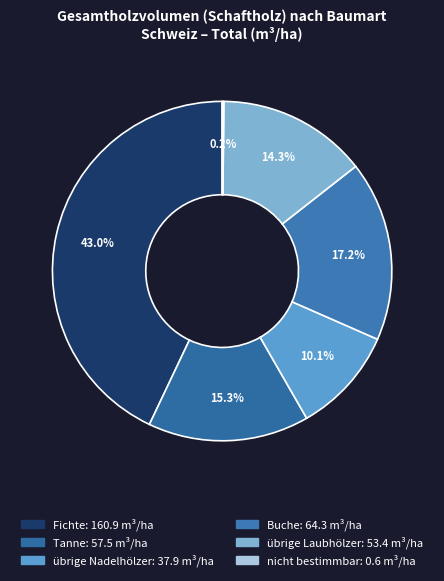

Rank the categories by value from highest to lowest.

Fichte, Buche, Tanne, übrige Laubhölzer, übrige Nadelhölzer, nicht bestimmbar